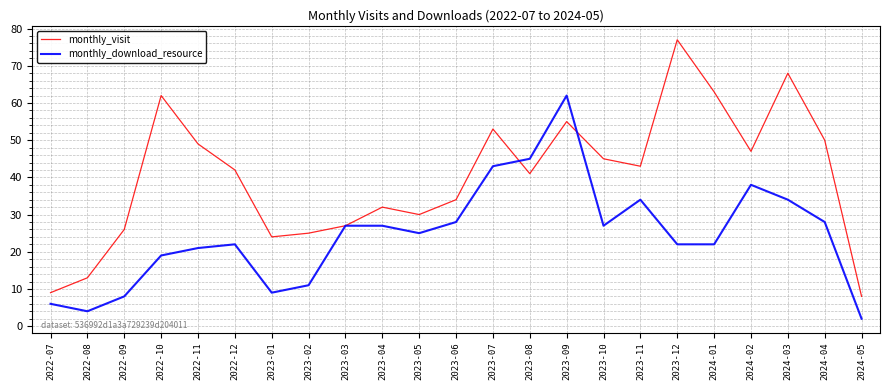

What is the sum of the monthly_visit values at 2023-03 and 2022-12?

69